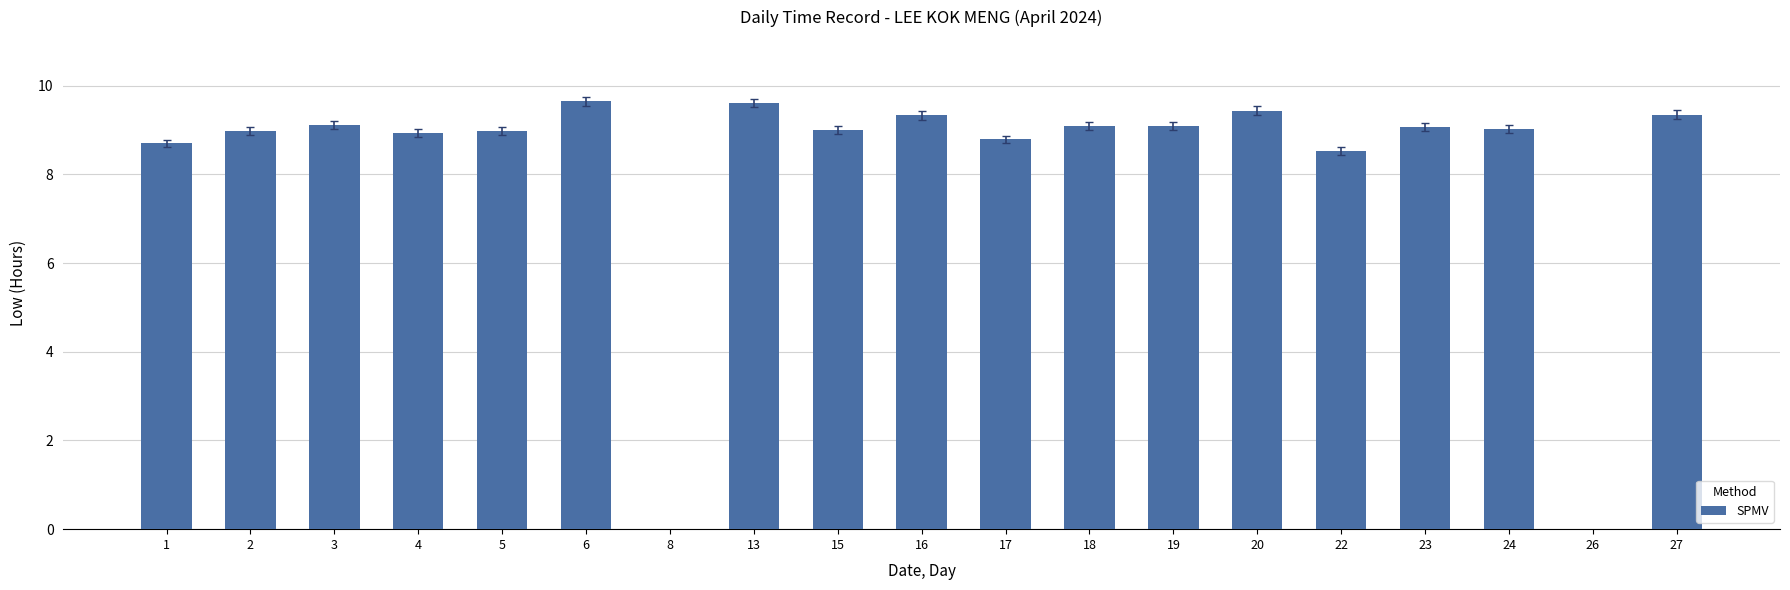

What is the sum of the values at 17 and 2?

17.8